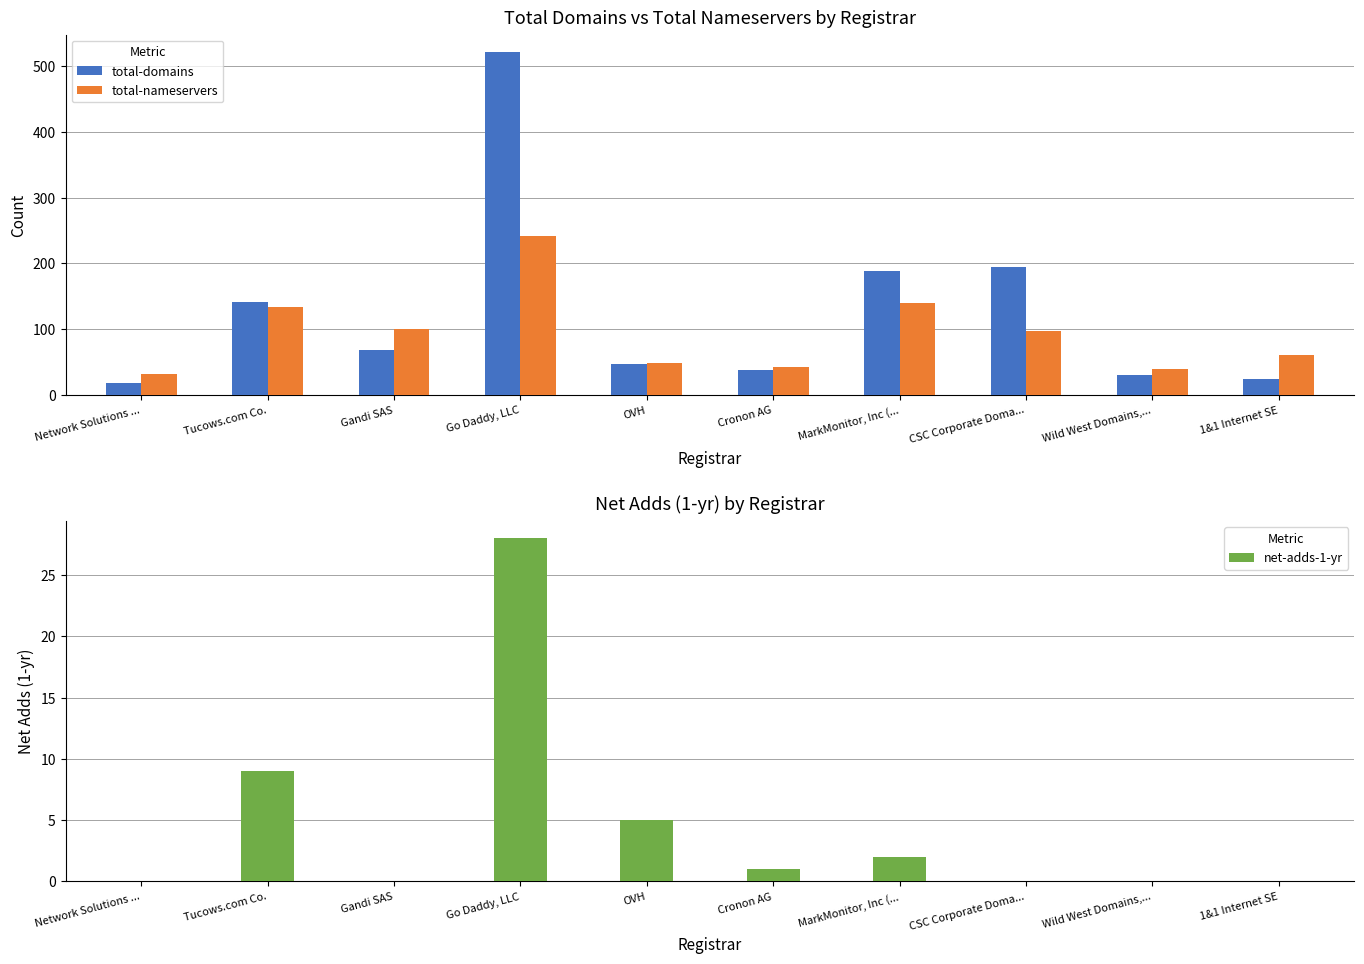

At which label is total-domains closest to 270?

CSC Corporate Doma...